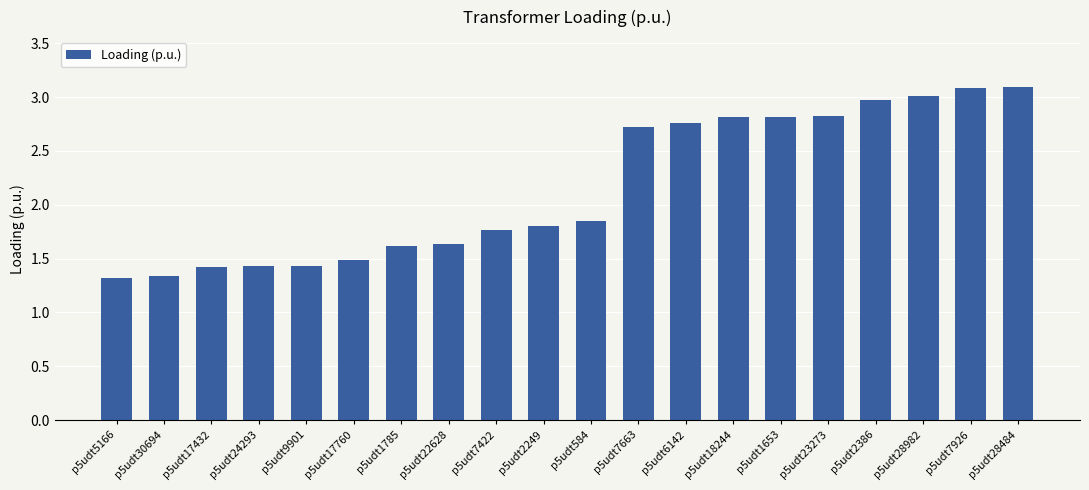

Which has a higher value, p5udt24293 or p5udt23273?

p5udt23273